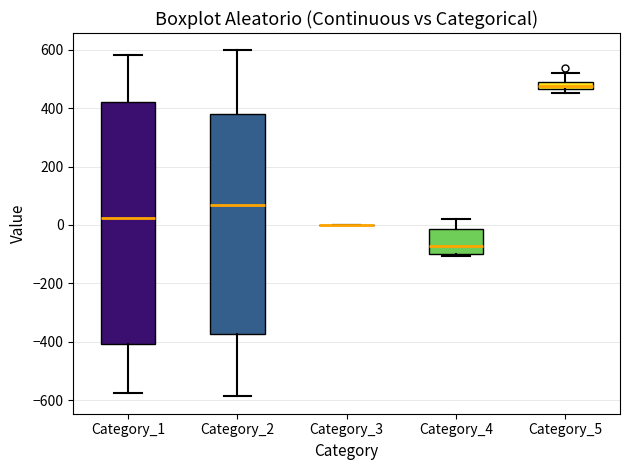

Comparing the boxes themselves (not the whiskers), which one is the tallest?

Category_1